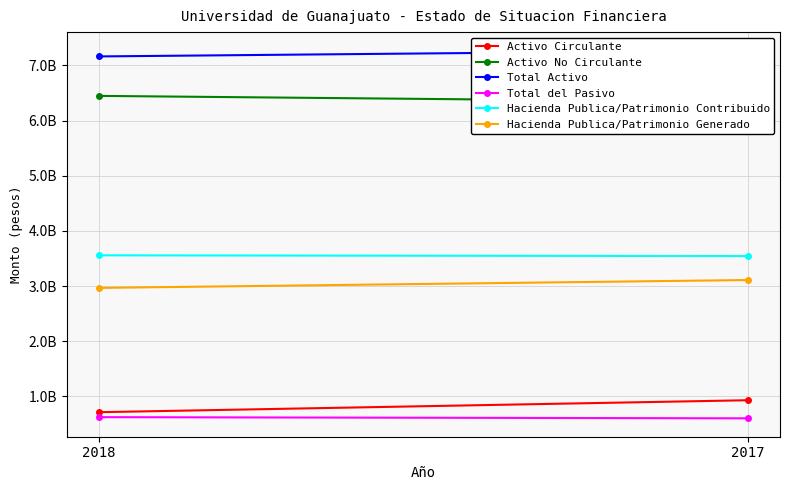

Which series has the widest spread of values?

Activo Circulante